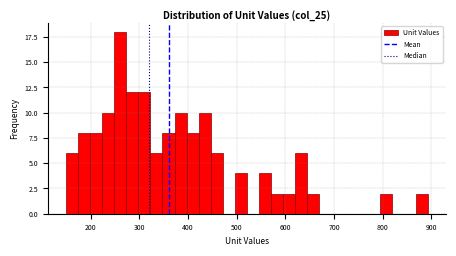

Around what value on the x-axis is the tallest bar? Give the approximate position of its centre, as read against the axis.

260